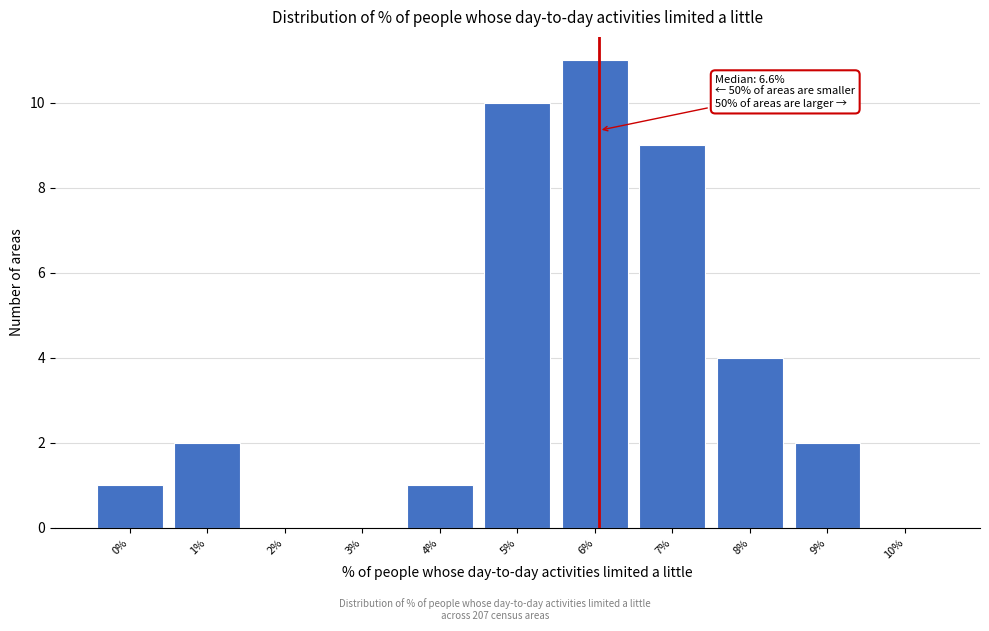

Reading left to right, what are all the values shown in this chart?

0%=1	1%=2	2%=0	3%=0	4%=1	5%=10	6%=11	7%=9	8%=4	9%=2	10%=0